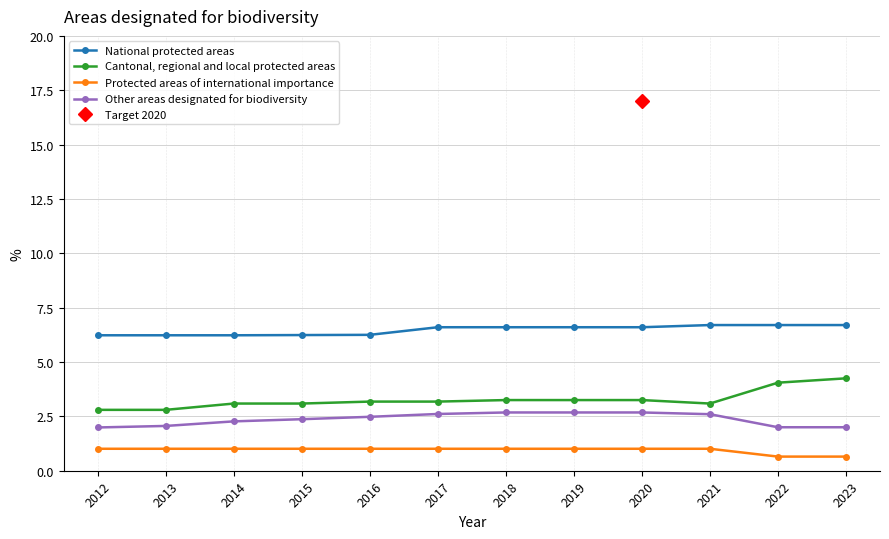

Is the value of Cantonal, regional and local protected areas at 2017 greater than the value of Protected areas of international importance at 2018?

Yes